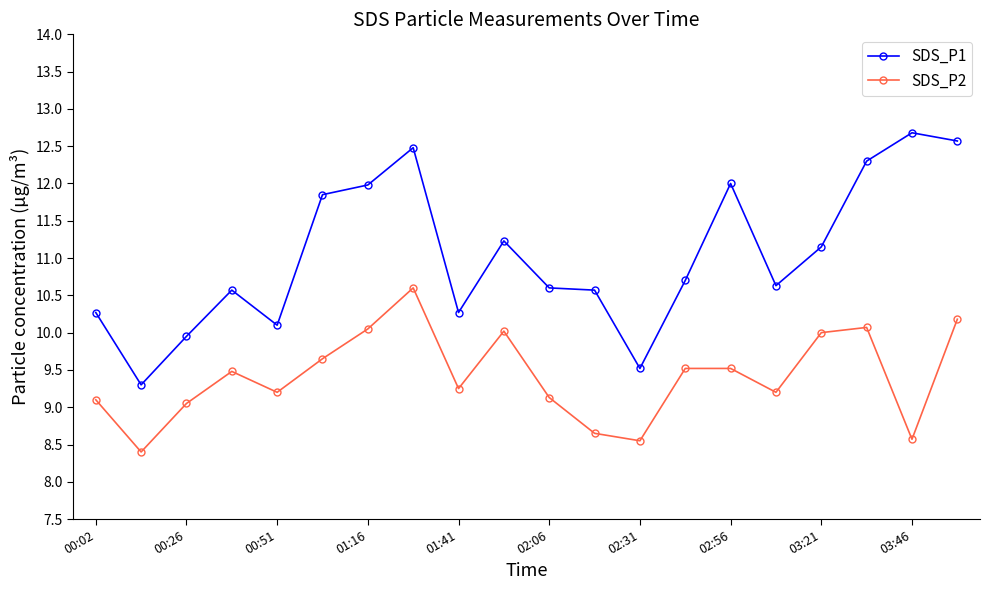

What are all the series names shown in the legend?

SDS_P1, SDS_P2